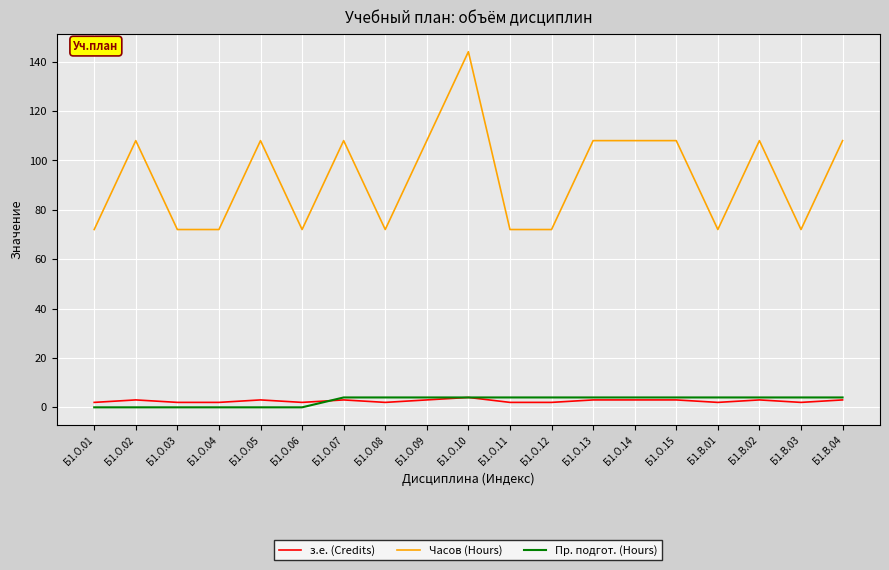

Which series has the largest range (max minus min)?

Часов (Hours)